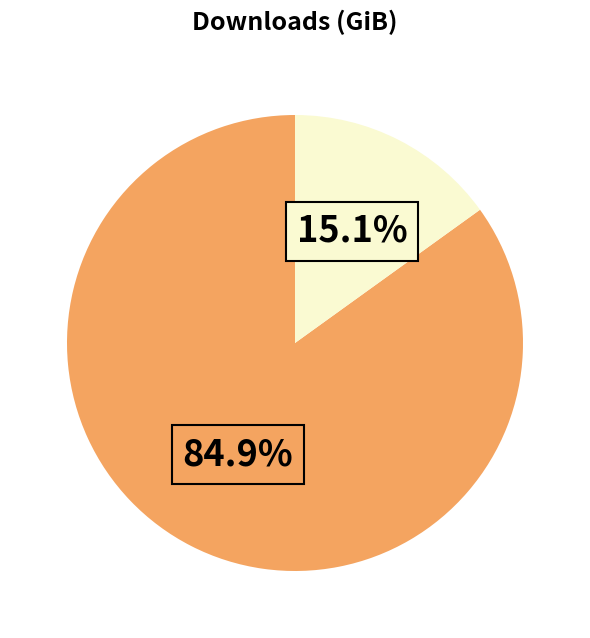

Is there a majority slice in this chart?

Yes